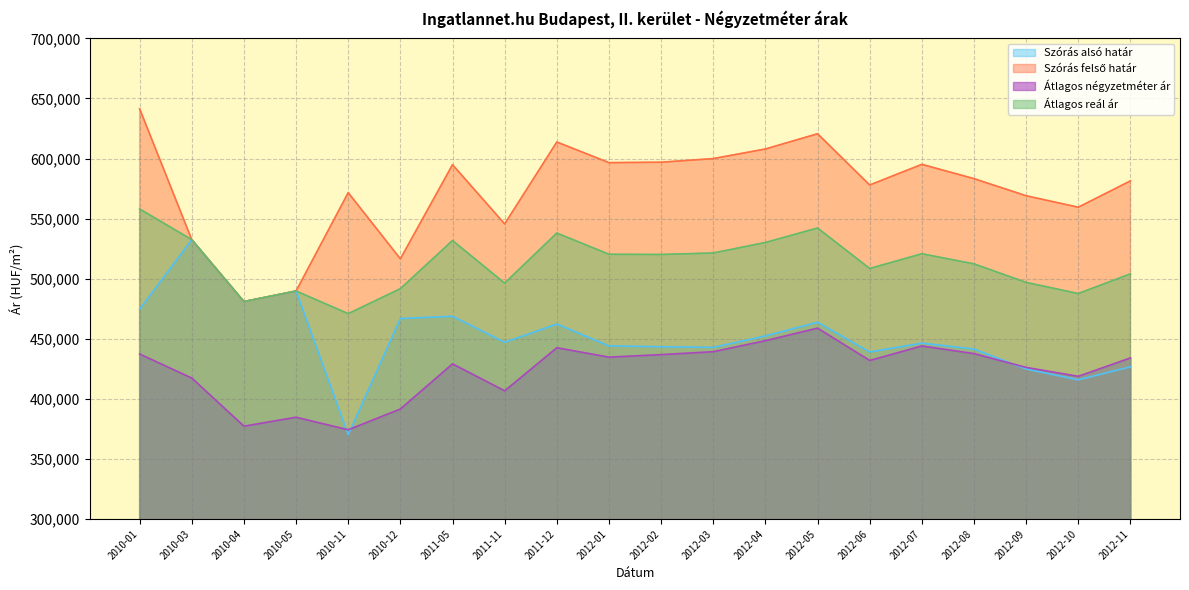

The Átlagos reál ár series shows 521396 at 2012-03. True or false?

True